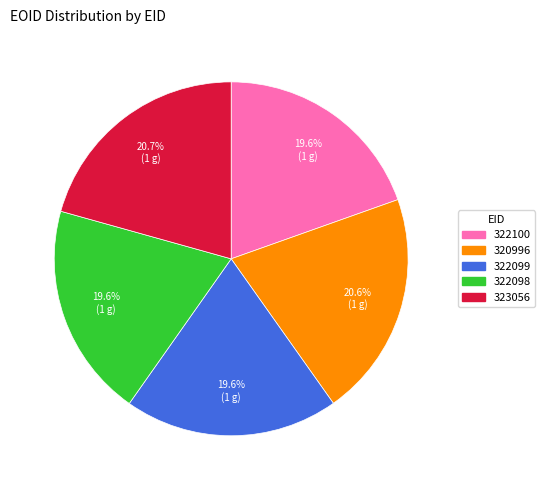

What percentage is the 322099 slice, to the nearest percent?

20%